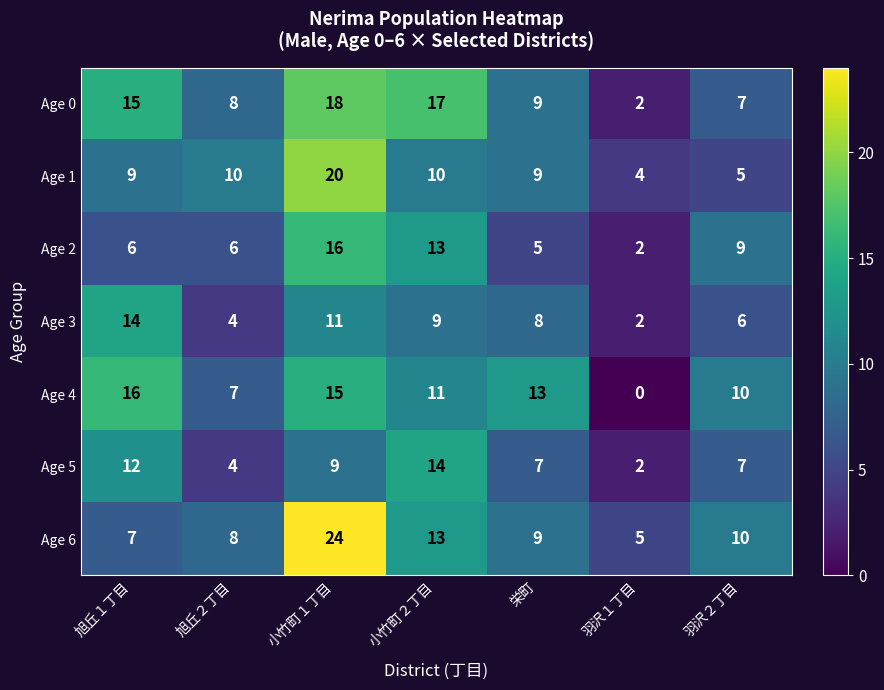

At how many categories does at least one series exceed 11?

4